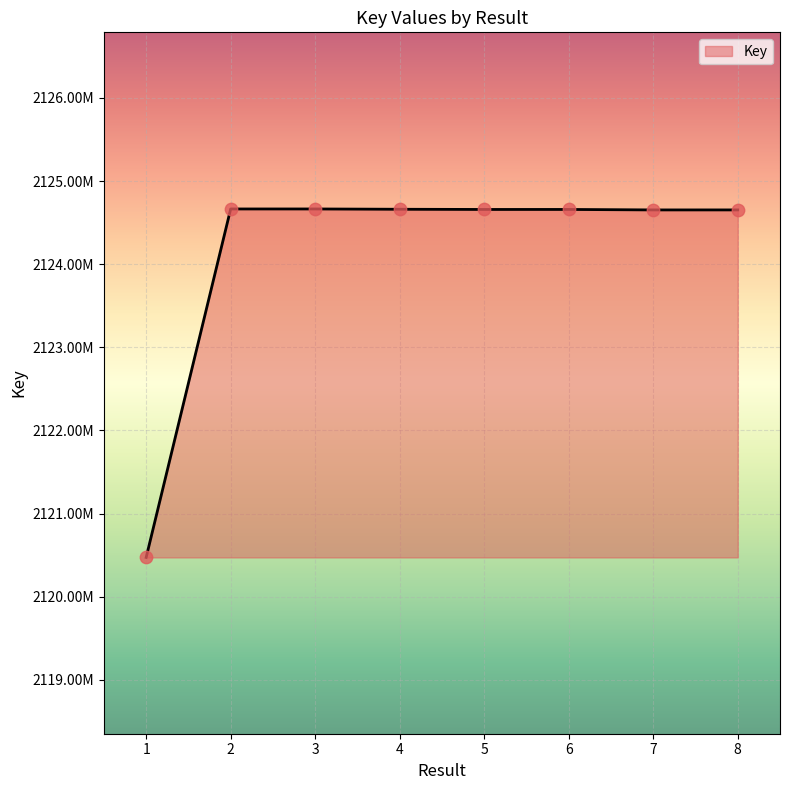

What is the change in value from 3 to 8?

-11434